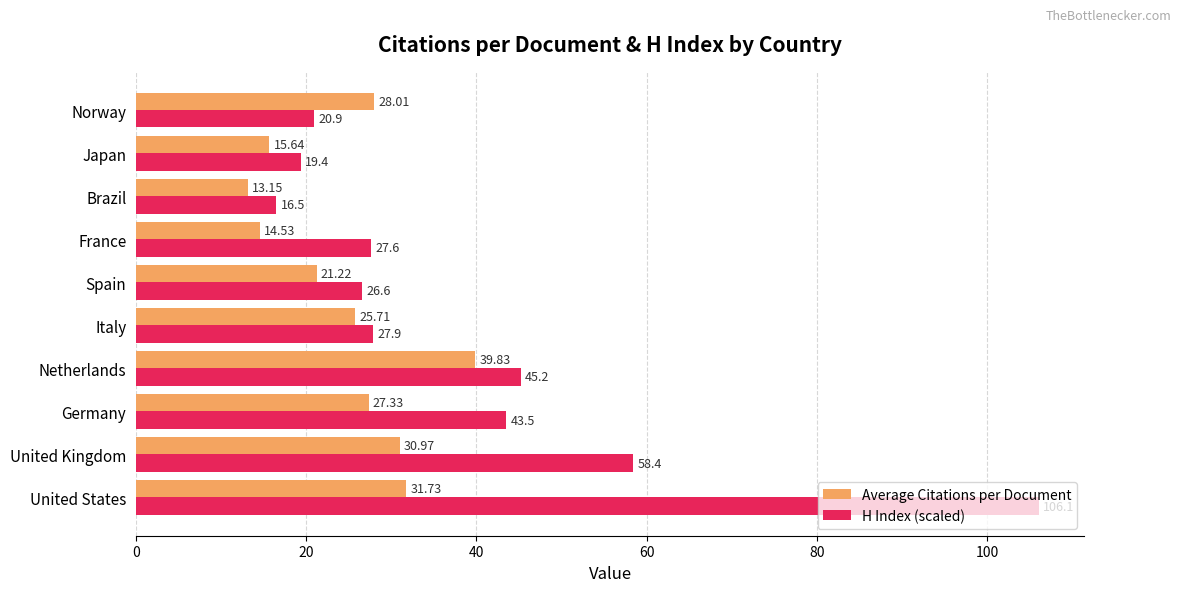

Which series has the largest total across all categories?

H Index (scaled)